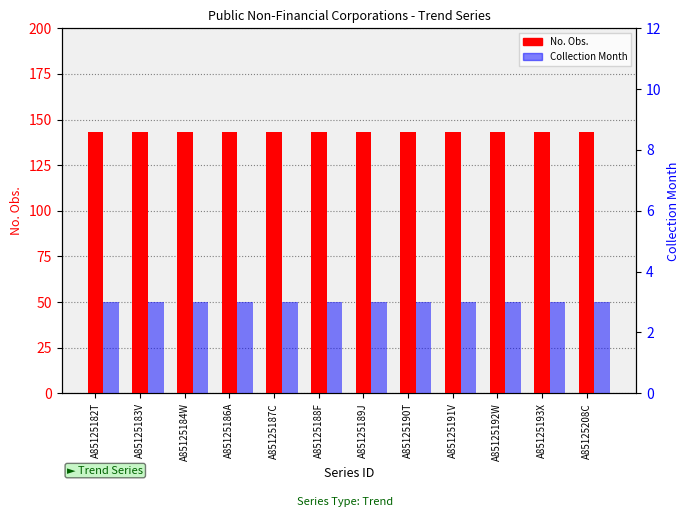

At which category is the sum across all series the highest?

A85125182T